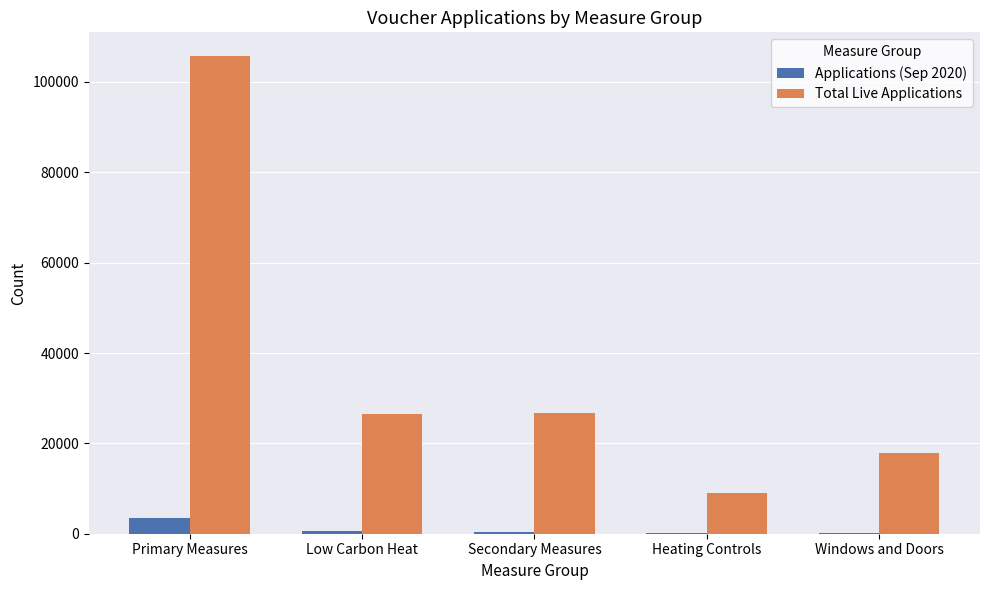

At which category is the sum across all series the highest?

Primary Measures